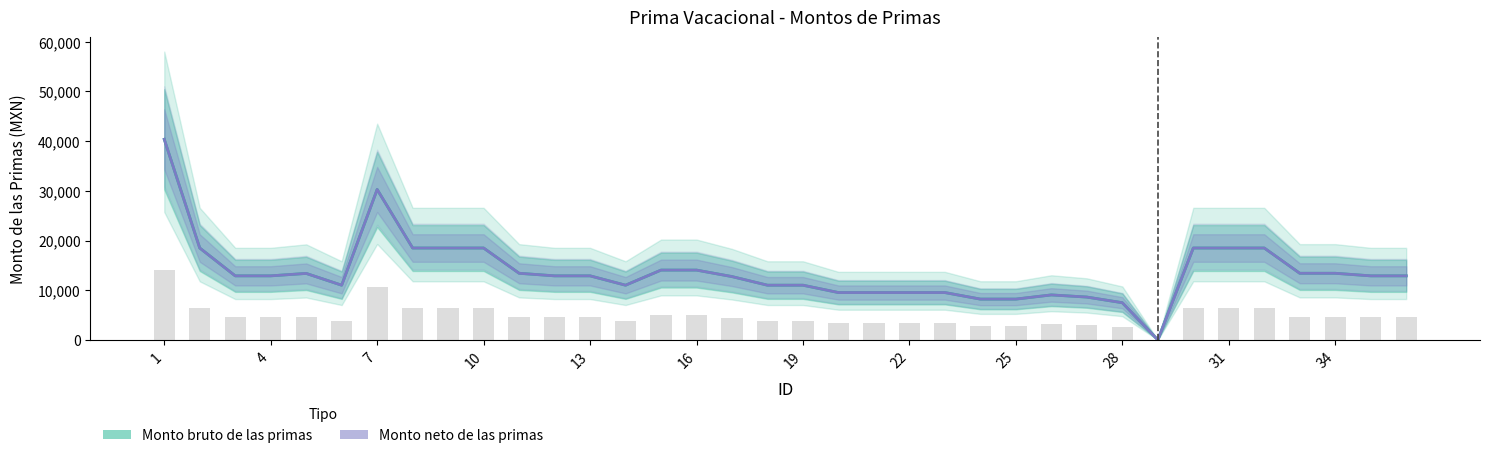

Reading left to right, list all the values displayed in this chart.

Monto bruto de las primas: 40360.3	18487.5	12887.3	12887.3	13376.6	11005.0	30270.2	18487.5	18487.5	18487.5	13405.5	12887.3	12887.3	11005.0	14045.4	14045.4	12739.6	11005.0	11005.0	9524.8	9524.8	9524.8	9524.8	8208.0	8208.0	9049.3	8618.4	7480.7	0.0	18487.5	18487.5	18487.5	13405.5	13405.5	12887.3	12887.3
Monto neto de las primas: 40360.3	18487.5	12887.3	12887.3	13376.6	11005.0	30270.2	18487.5	18487.5	18487.5	13405.5	12887.3	12887.3	11005.0	14045.4	14045.4	12739.6	11005.0	11005.0	9524.8	9524.8	9524.8	9524.8	8208.0	8208.0	9049.3	8618.4	7480.7	0.0	18487.5	18487.5	18487.5	13405.5	13405.5	12887.3	12887.3